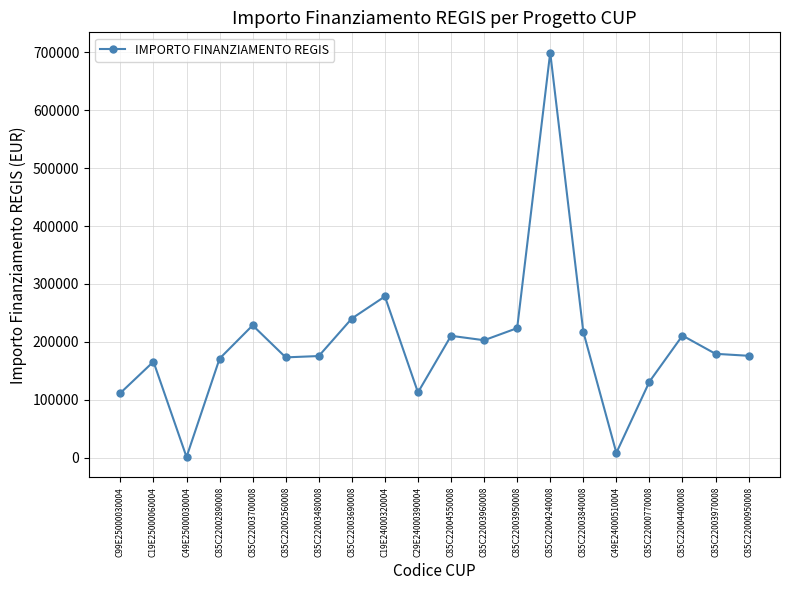

What is the value of the 16th point from the left?

8377.6